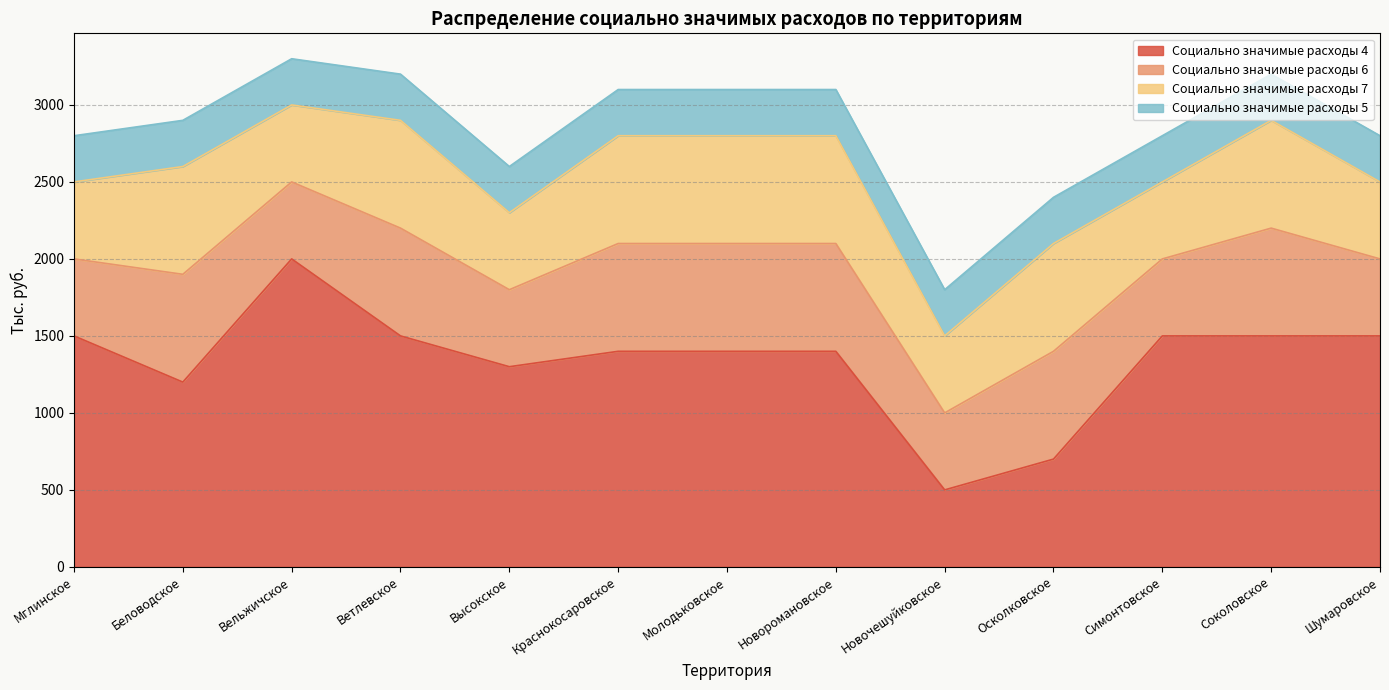

Reading left to right, list all the values displayed in this chart.

Социально значимые расходы 4: 1500	1200	2000	1500	1300	1400	1400	1400	500	700	1500	1500	1500
Социально значимые расходы 6: 500	700	500	700	500	700	700	700	500	700	500	700	500
Социально значимые расходы 7: 500	700	500	700	500	700	700	700	500	700	500	700	500
Социально значимые расходы 5: 300	300	300	300	300	300	300	300	300	300	300	300	300